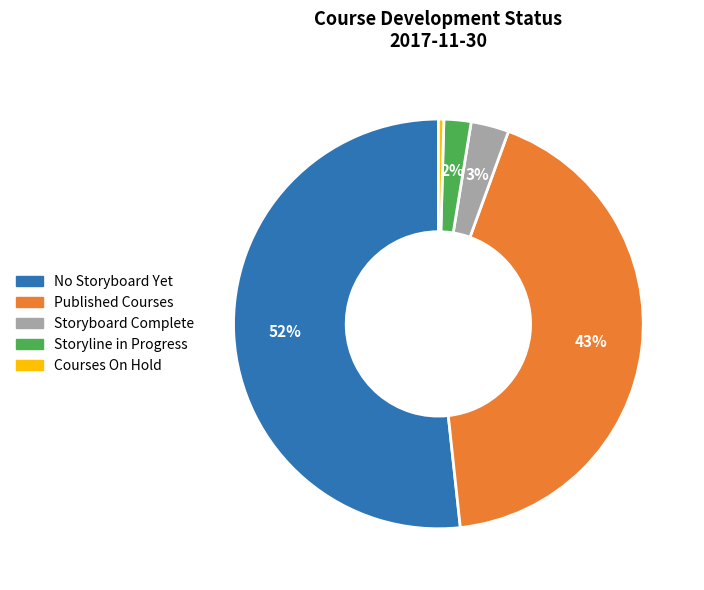

Count the number of slices in the pie.

5